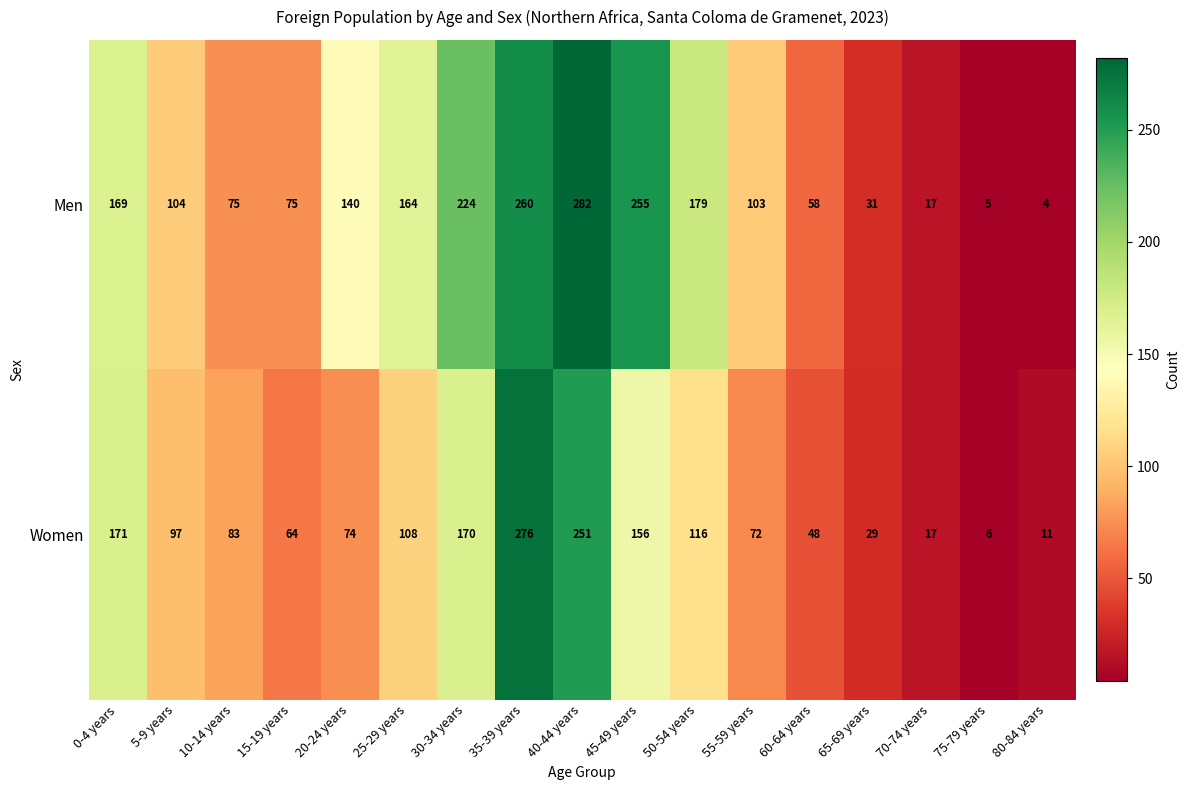

What is the minimum value for Men?

4